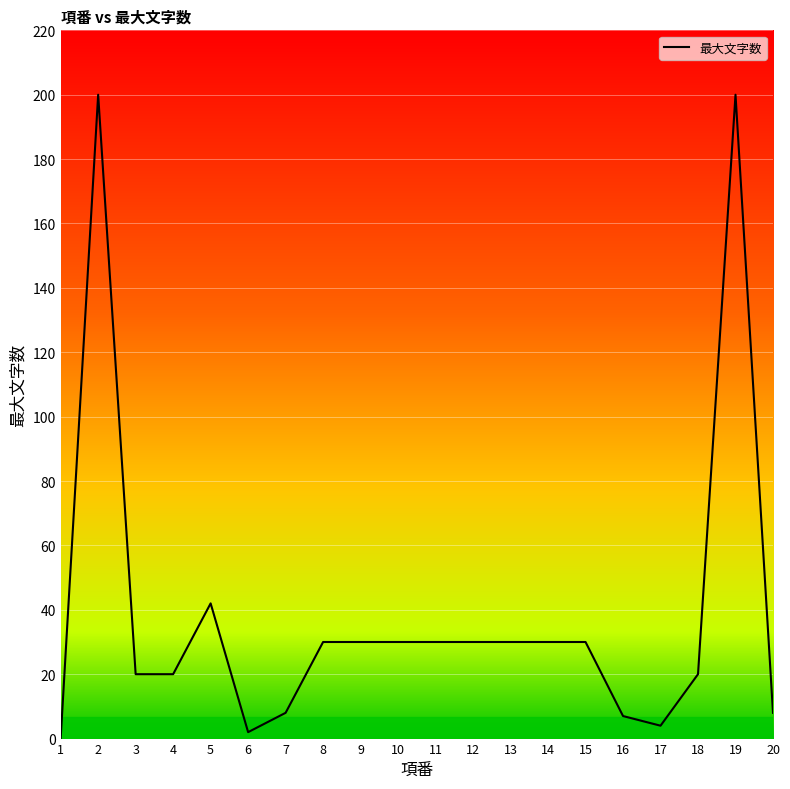

What is the difference between the maximum and minimum values?

200